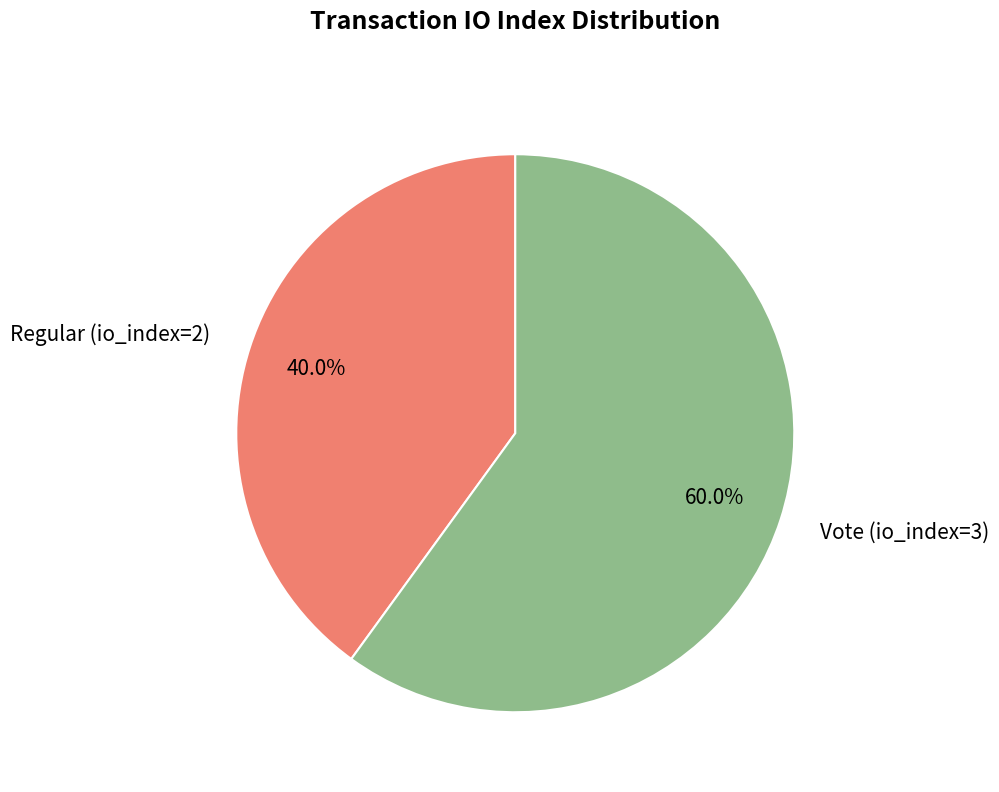

Is Regular (io_index=2) the majority of the pie?

No